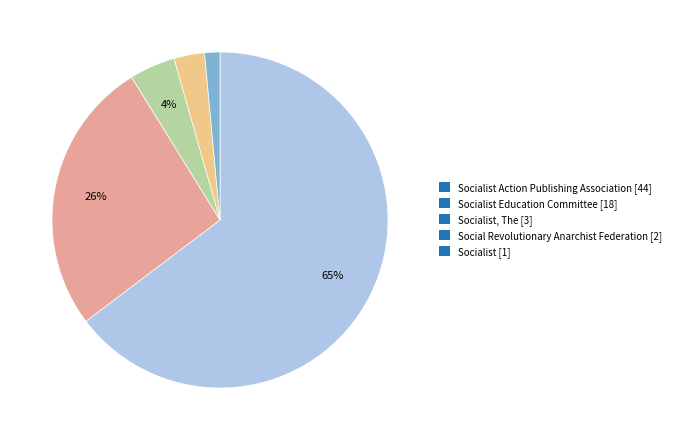

Is there any slice that represents more than half of the pie?

Yes